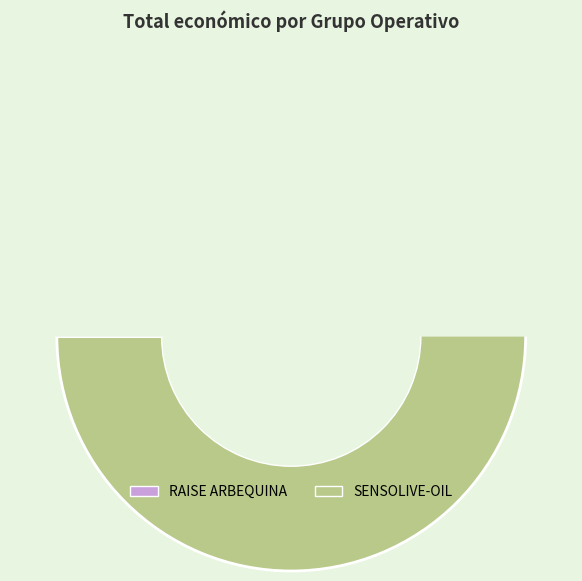

How many segments does this pie chart have?

2